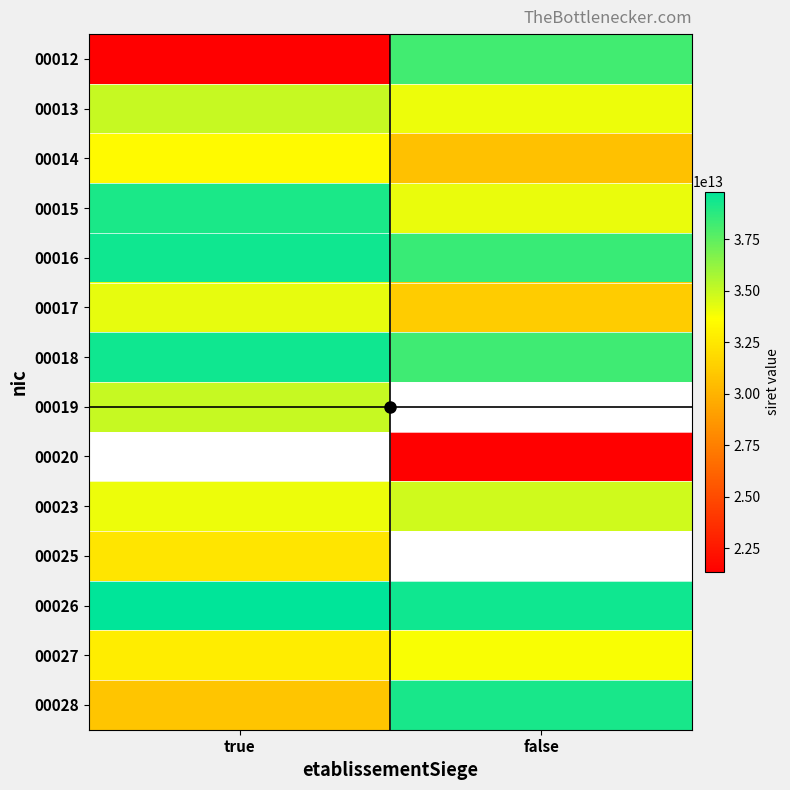

Reading left to right, extract all data points from this chart.

00012: true=21330532900012	false=38214062200012
00013: true=35006511600013	false=34063471600013
00014: true=33414280900014	false=30714000400036
00015: true=39125505600015	false=34138396600015
00016: true=39425995600016	false=38418914800016
00017: true=34217826800017	false=31157443800017
00018: true=39431528700018	false=38294566500018
00019: true=34993321800019	false=0
00020: true=0	false=21330532900020
00023: true=34086292900023	false=34794214600023
00025: true=32408781600025	false=0
00026: true=39823234800027	false=39431528700026
00027: true=32745272800014	false=33787923300027
00028: true=30894302600028	false=39188891400028